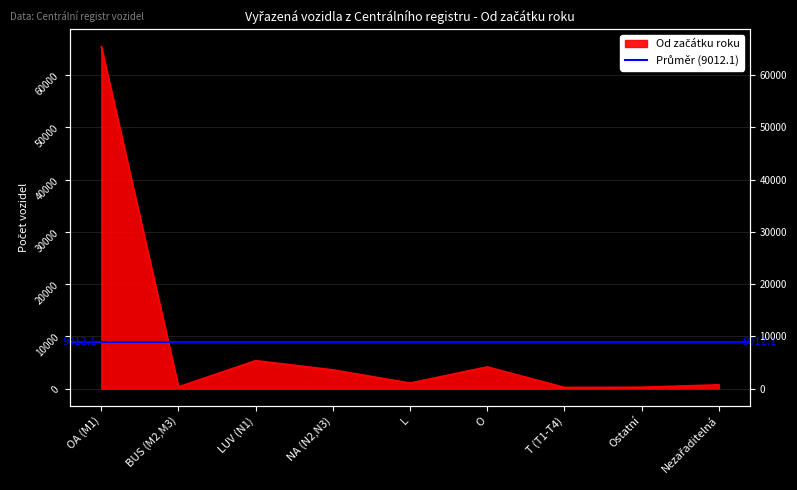

Is it true that the value at NA (N2,N3) is 2292?

False